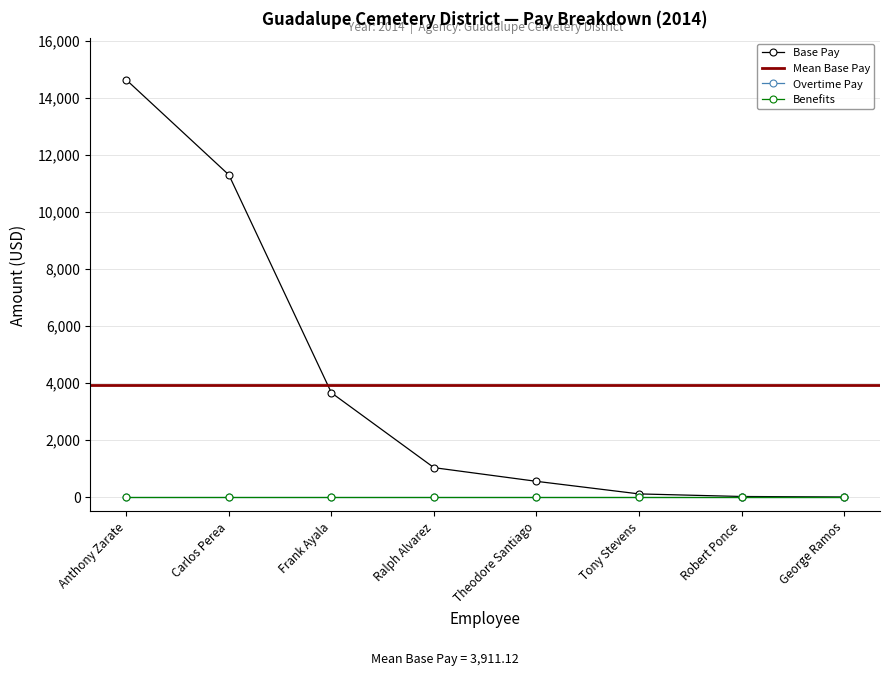

What is the difference between the Total Pay values at Carlos Perea and Tony Stevens?

11191